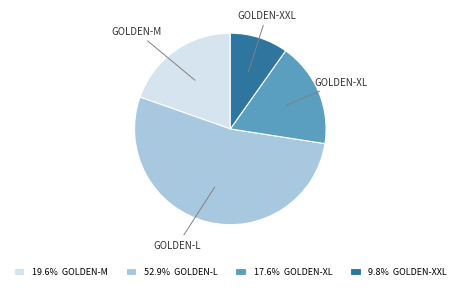

Do 19.6% GOLDEN-M and 17.6% GOLDEN-XL together represent more than half of the pie?

No